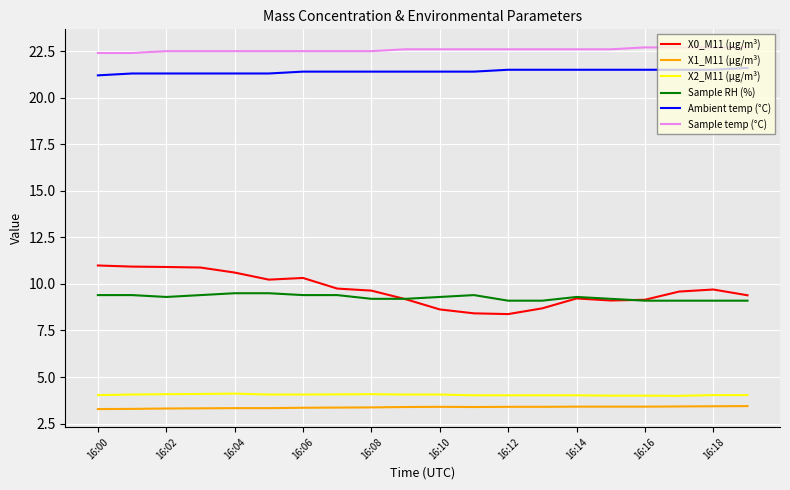

True or false: X1_M11 (μg/m³) and X0_M11 (μg/m³) cross at least once.

False